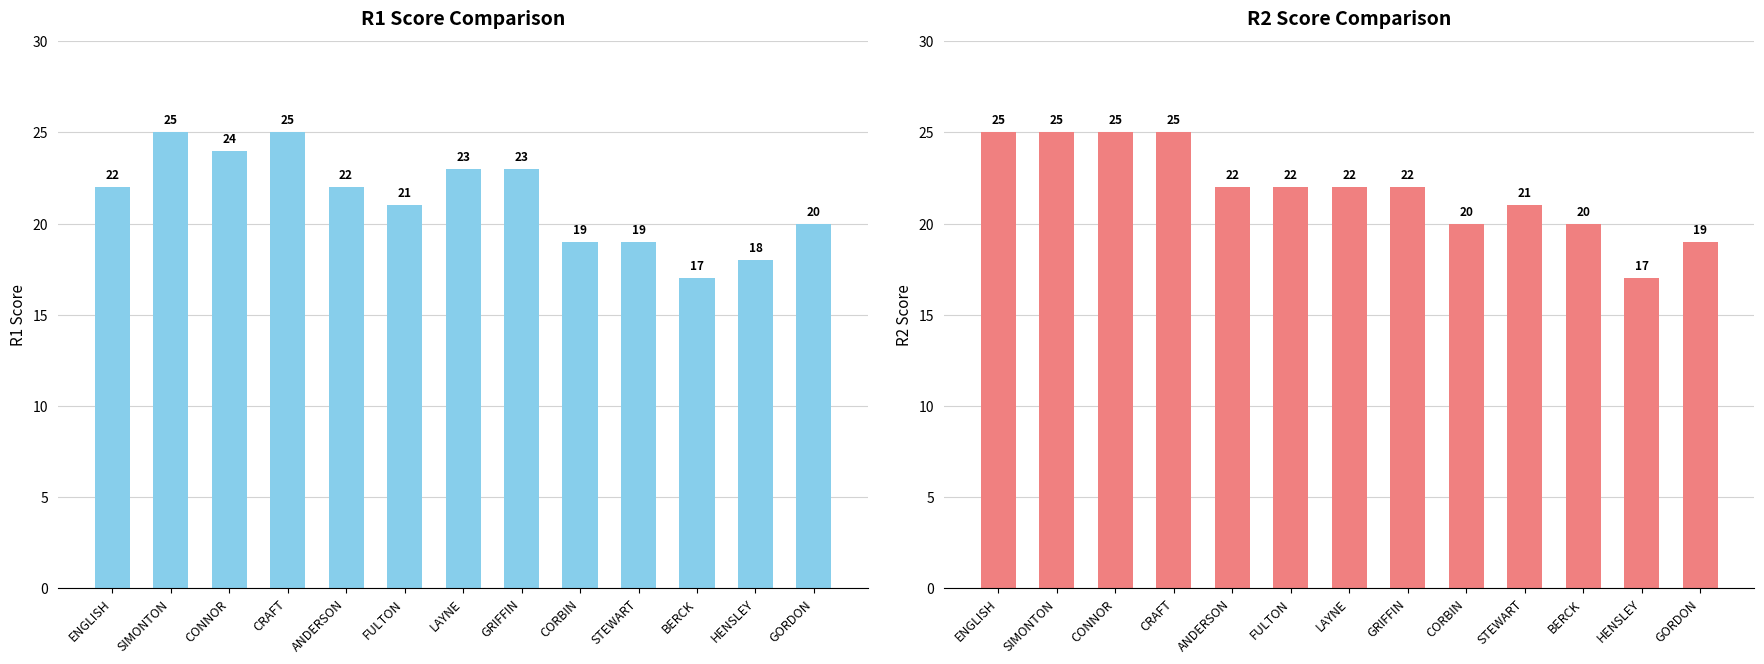

At which category is the sum across all series the highest?

SIMONTON